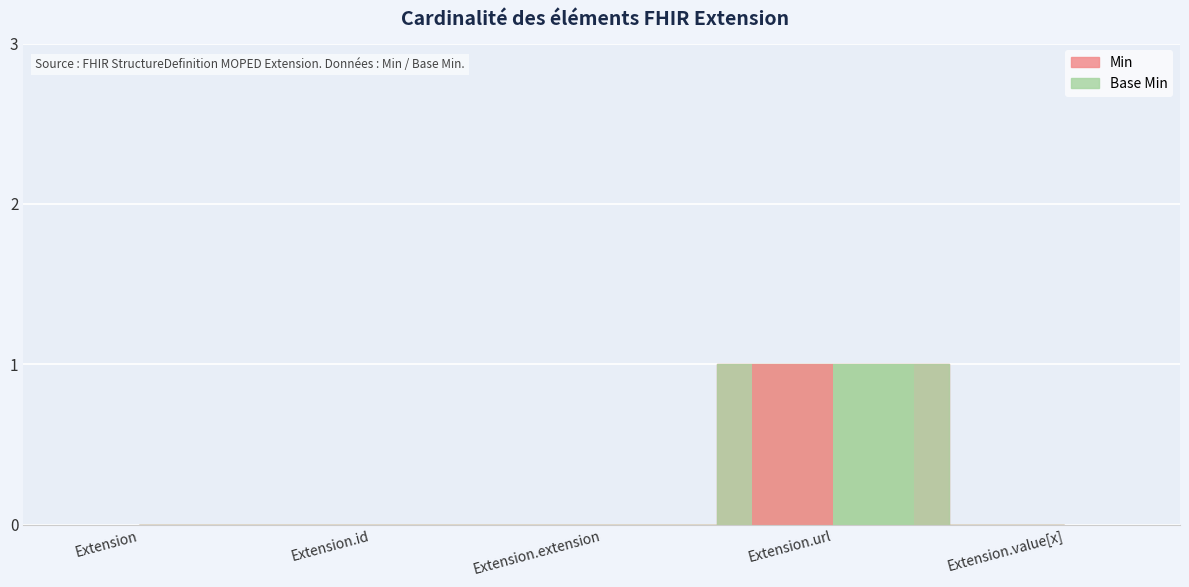

At how many categories does at least one series exceed 0?

1